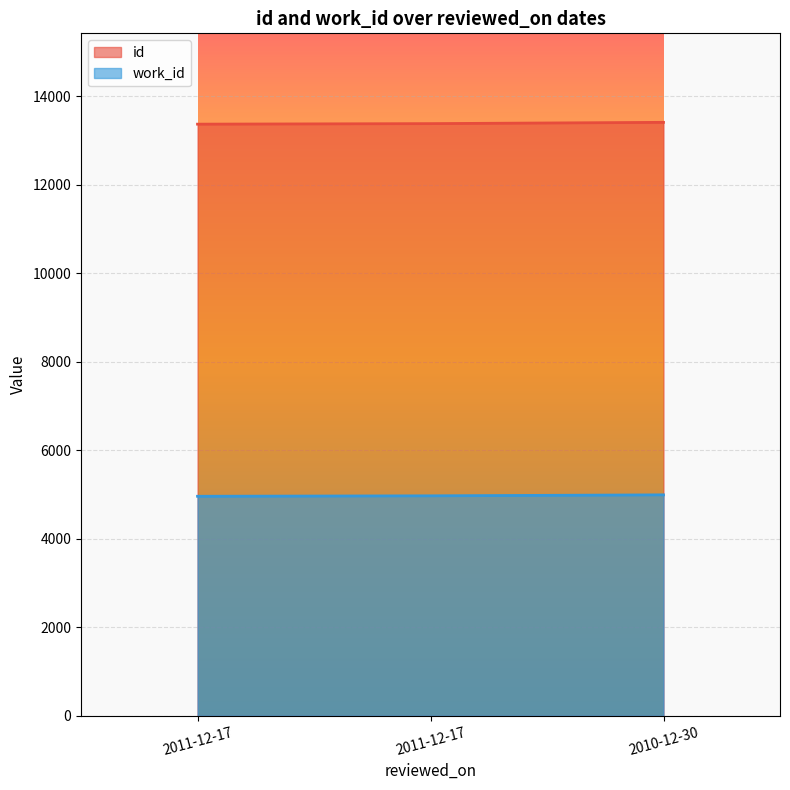

What is the spread (max minus min) of values at 2011-12-17?

8407